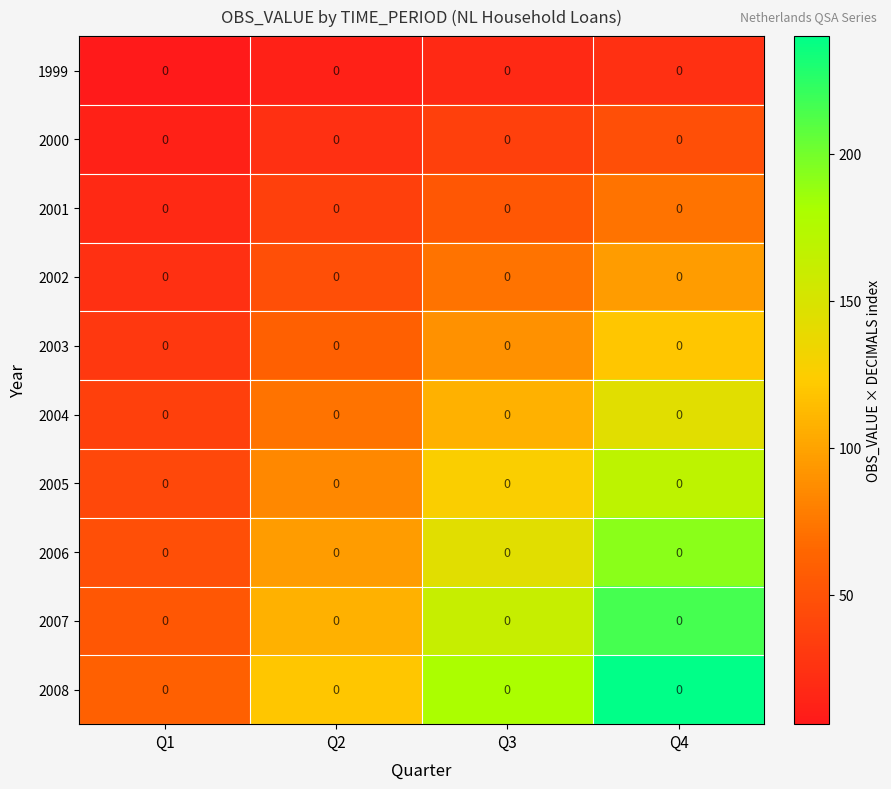

What is the total value across all series at Q3?

990